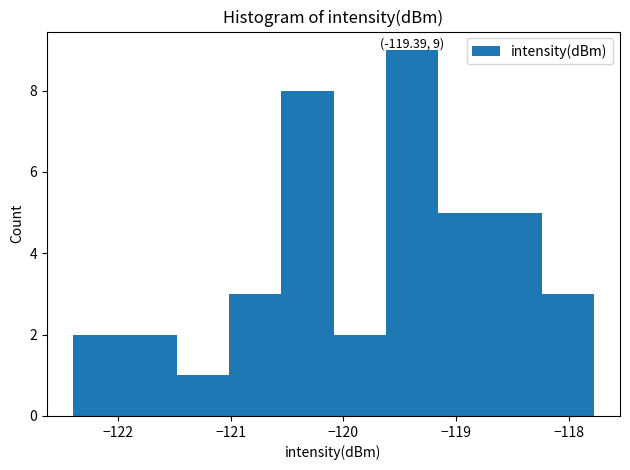

Over which range of the x-axis is the bar tallest?

-119.6 to -119.2